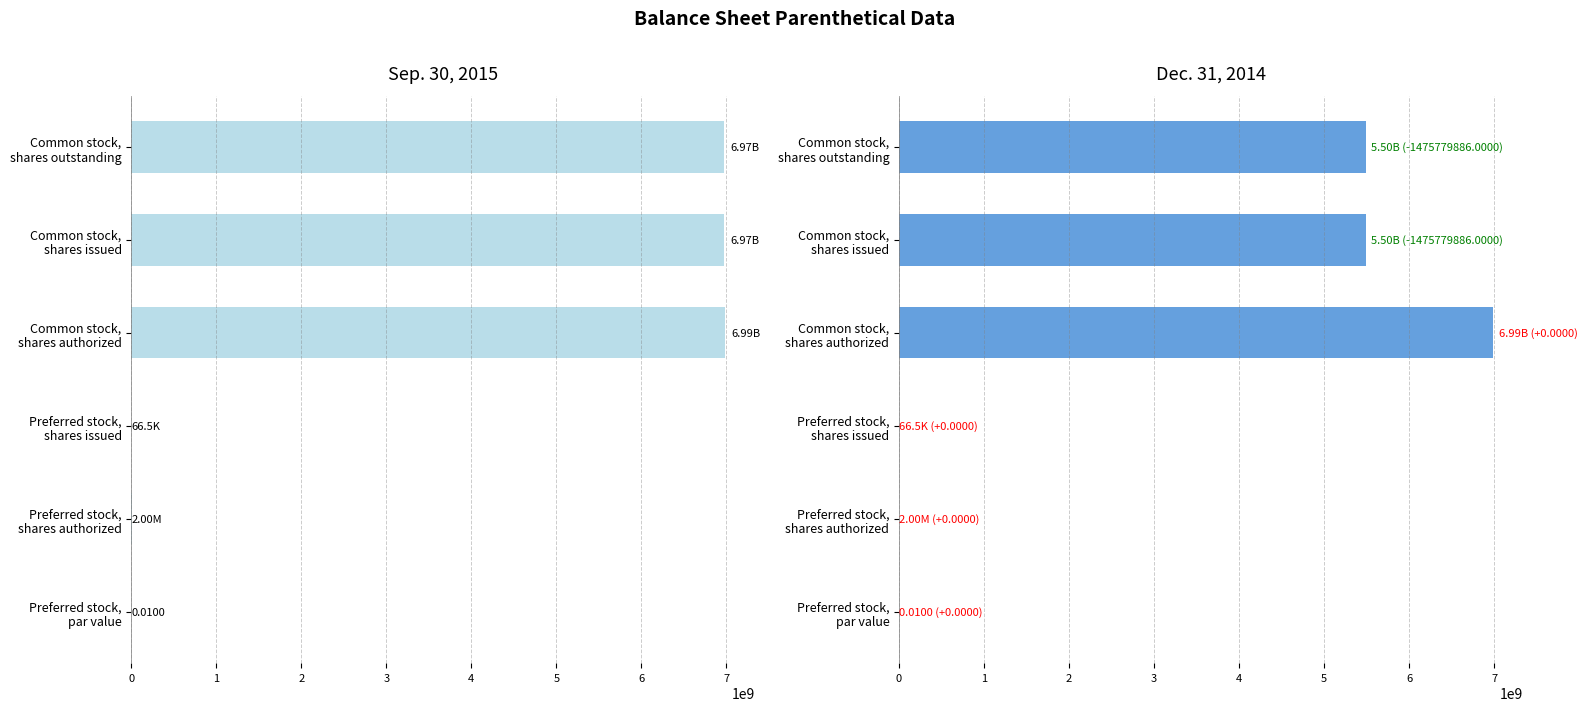

Does the chart contain stacked bars?

No